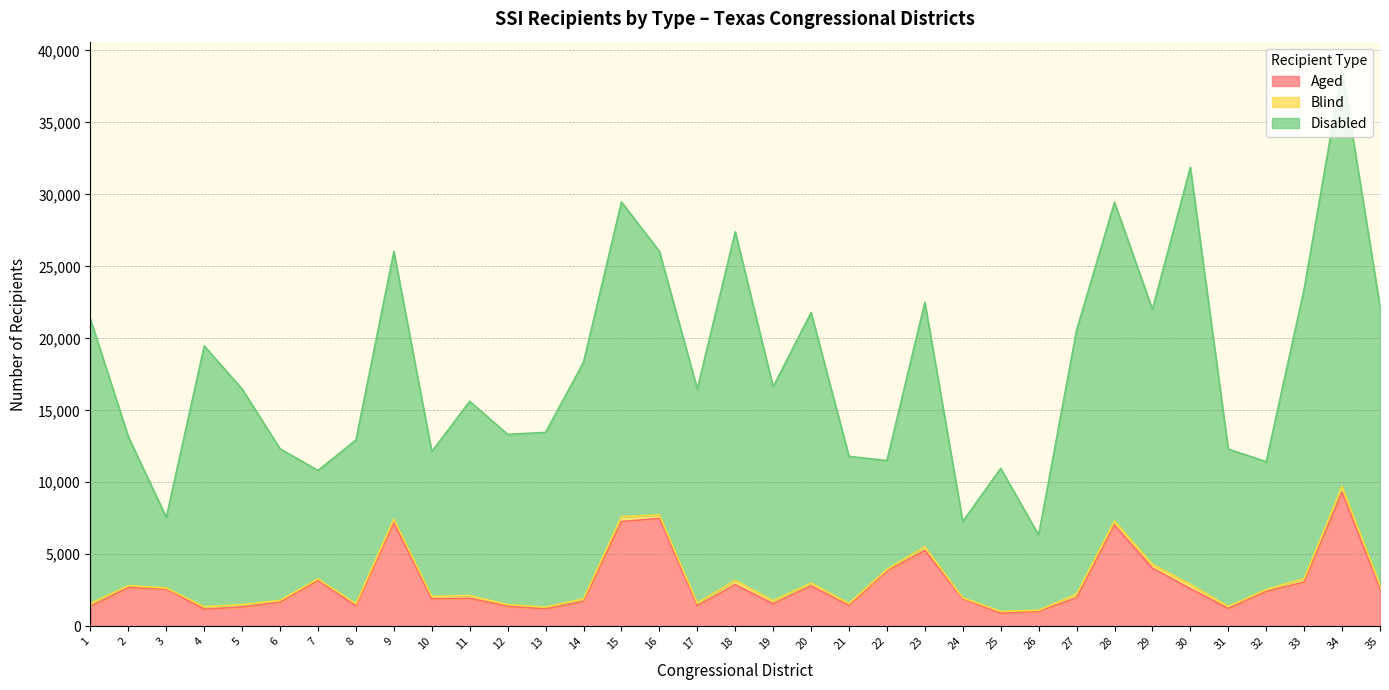

Between 1 and 4, which is larger?

1